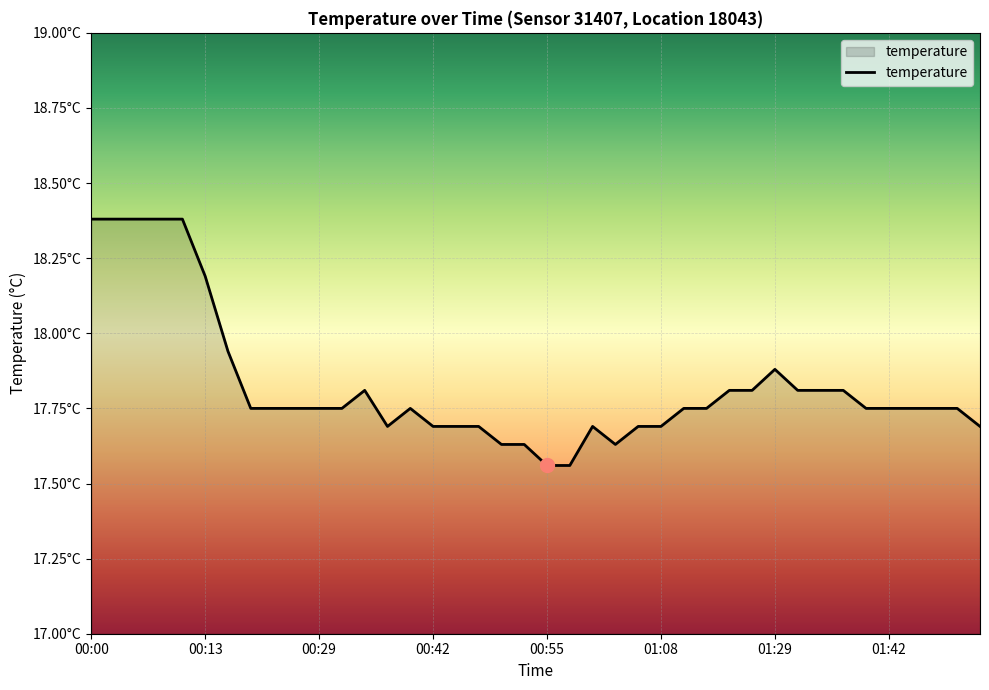

Does the chart have visible grid lines?

Yes